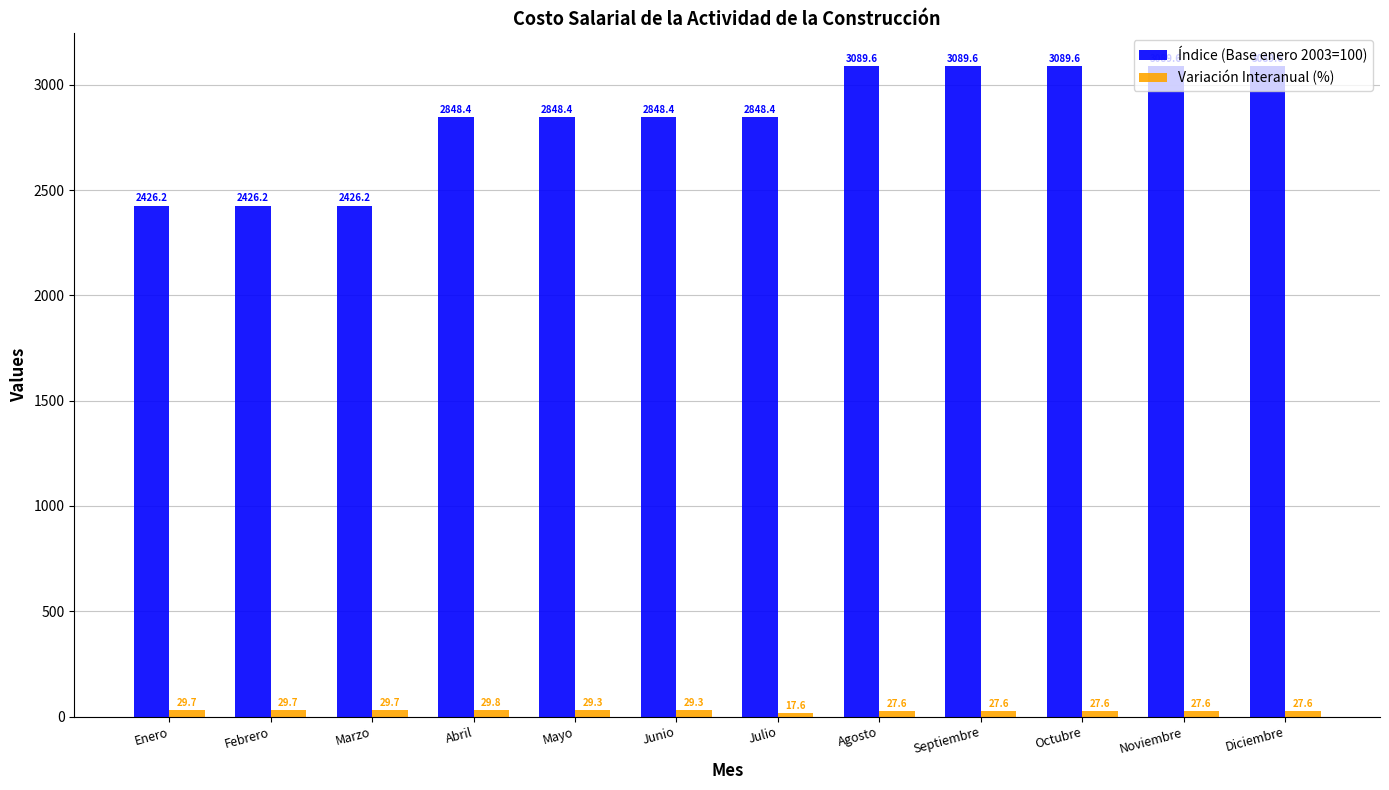

What is the total value across all series at Noviembre?

3117.2